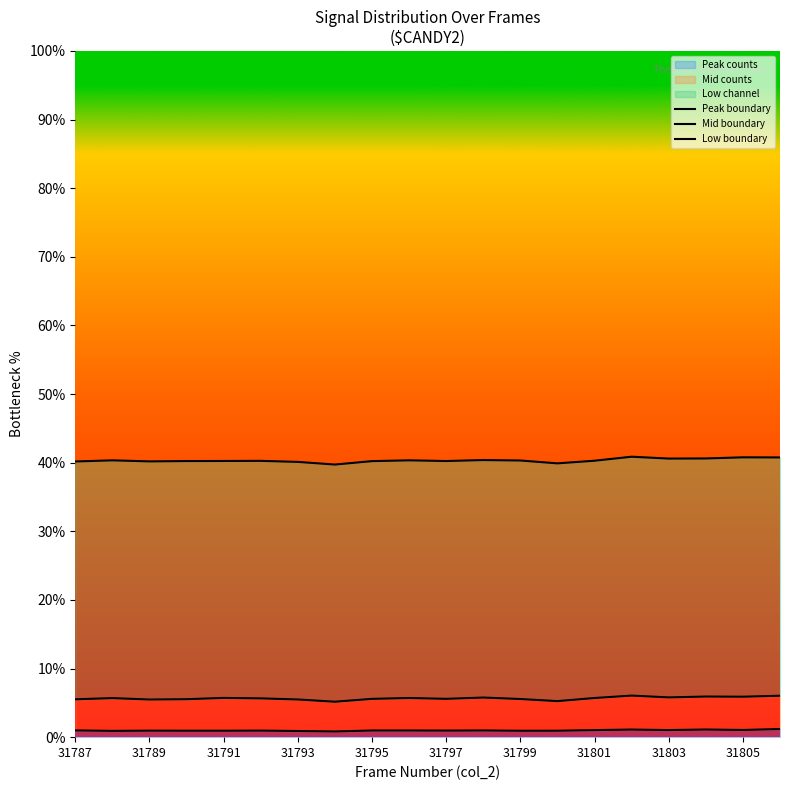

How many lines are shown in the chart?

3